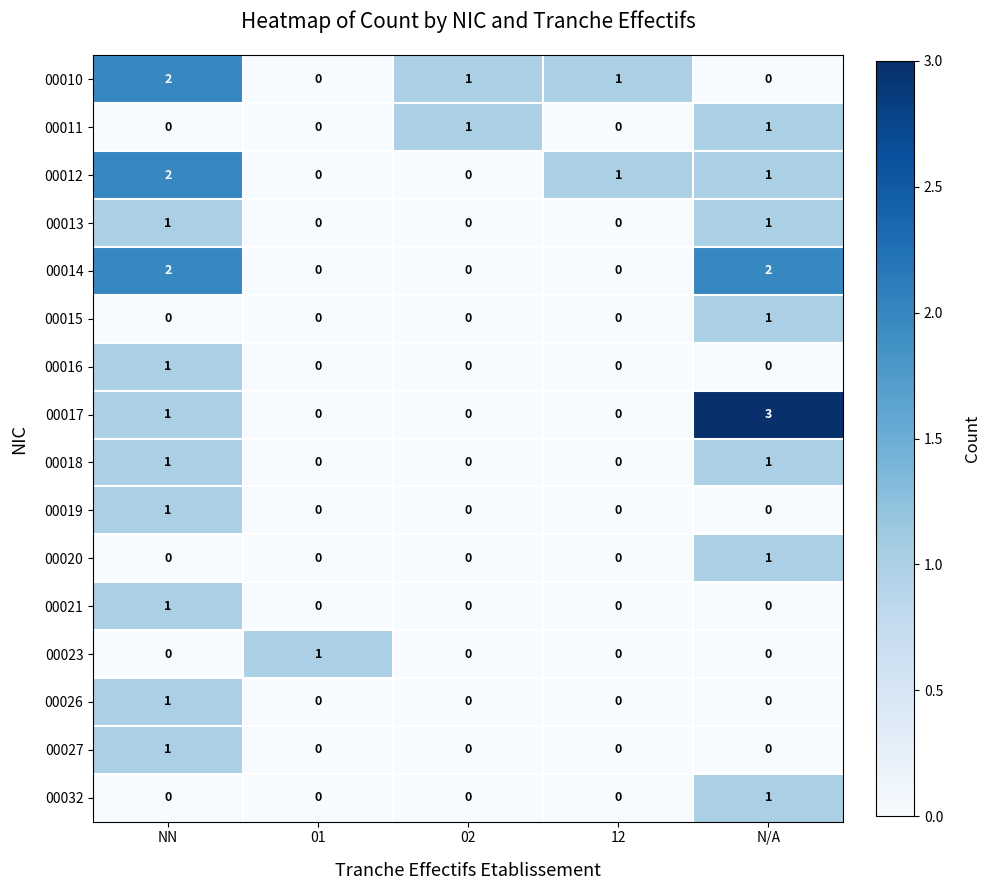

What is the sum of all 00010 values?

4